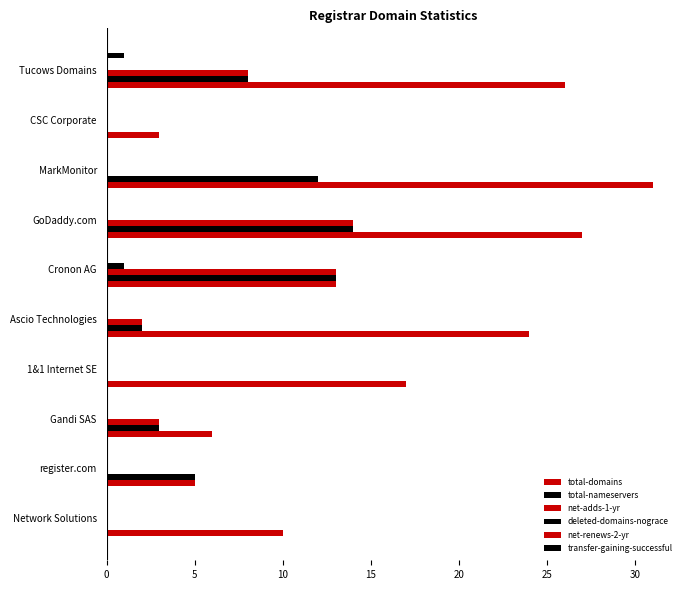

Which series has the widest spread of values?

total-domains